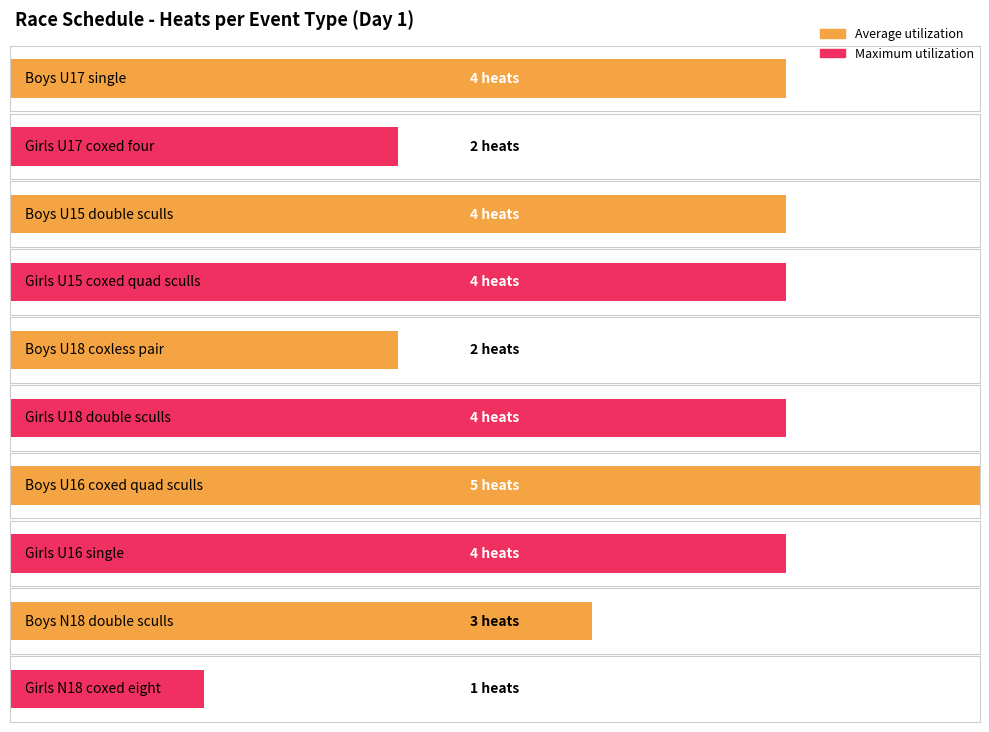

What are all the series names shown in the legend?

Average utilization, Maximum utilization